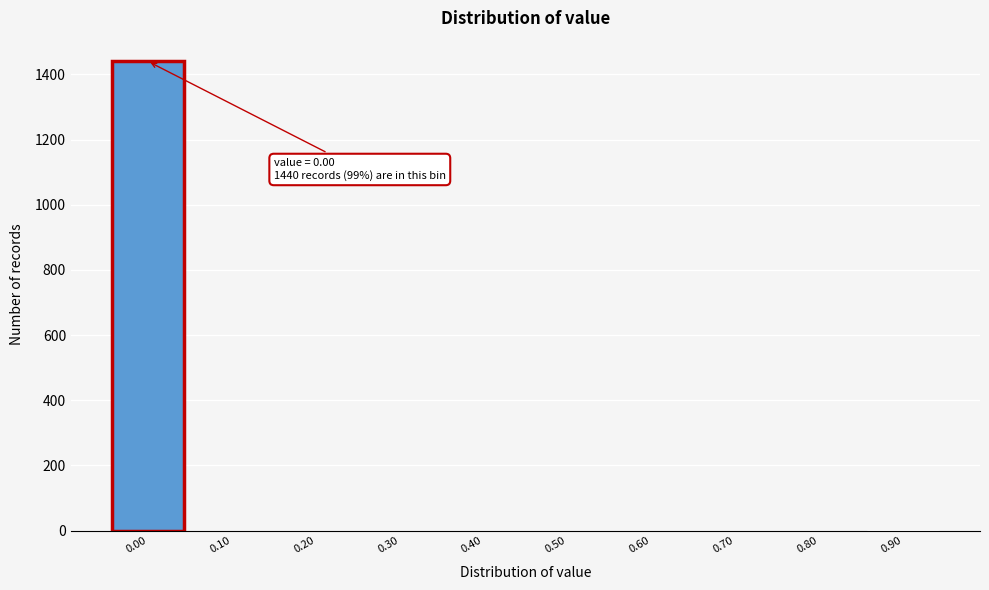

What is the maximum value shown in the chart?

1440